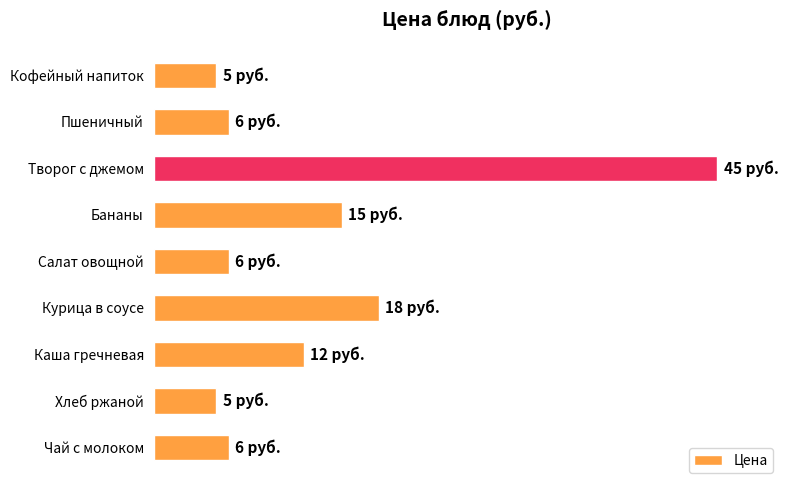

At which category does the chart reach its peak across all series?

Творог с джемом